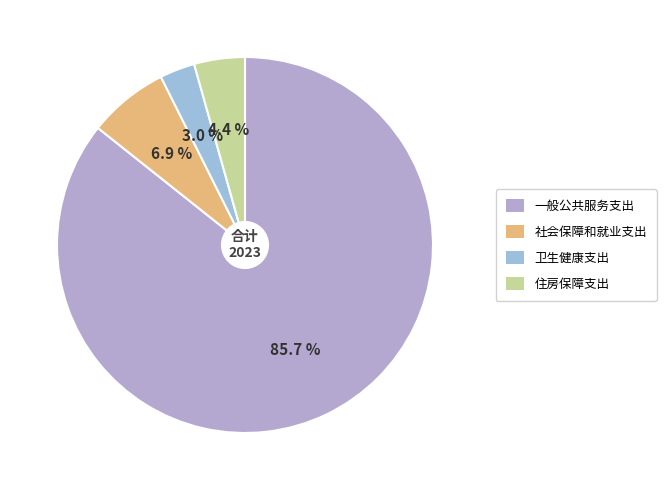

Is the sum of 住房保障支出 and 社会保障和就业支出 greater than half?

No